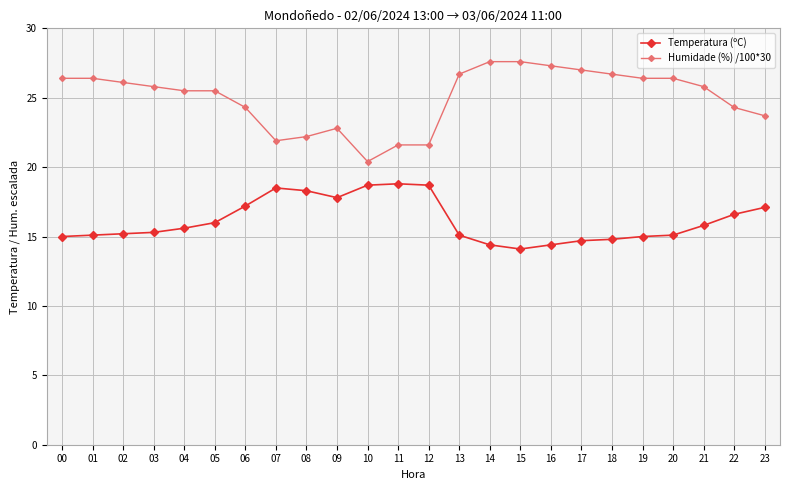

At which category does the chart reach its minimum across all series?

15